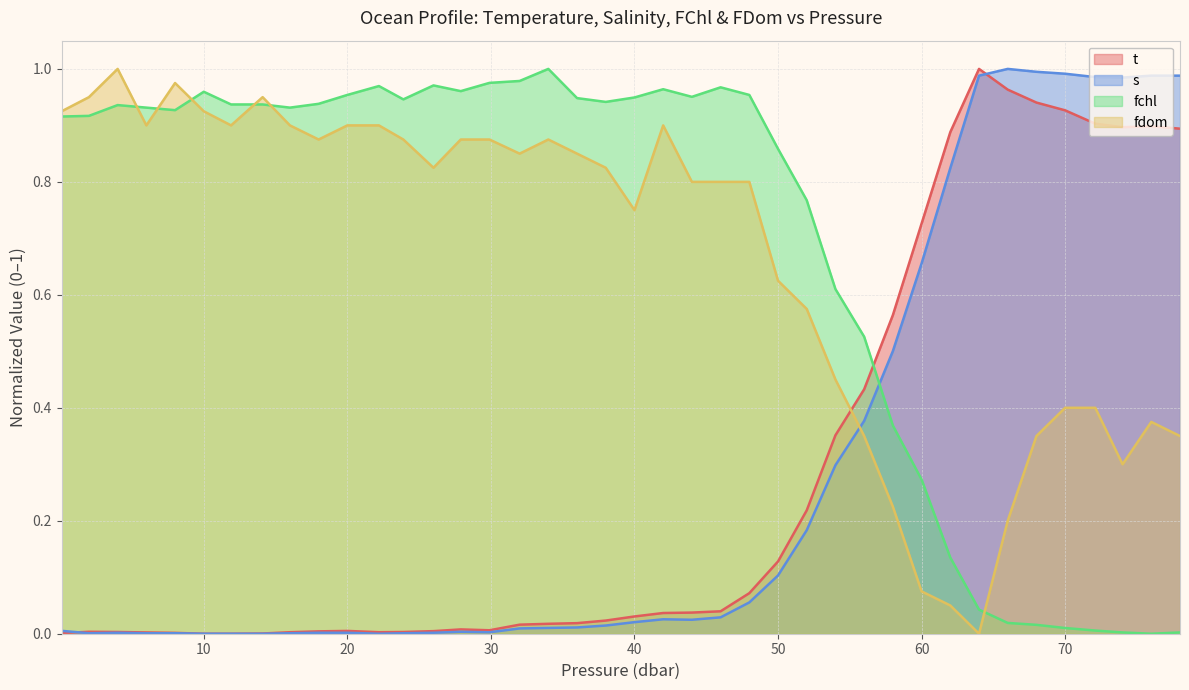

True or false: fchl has a value of 0.0 at 74.0.

False